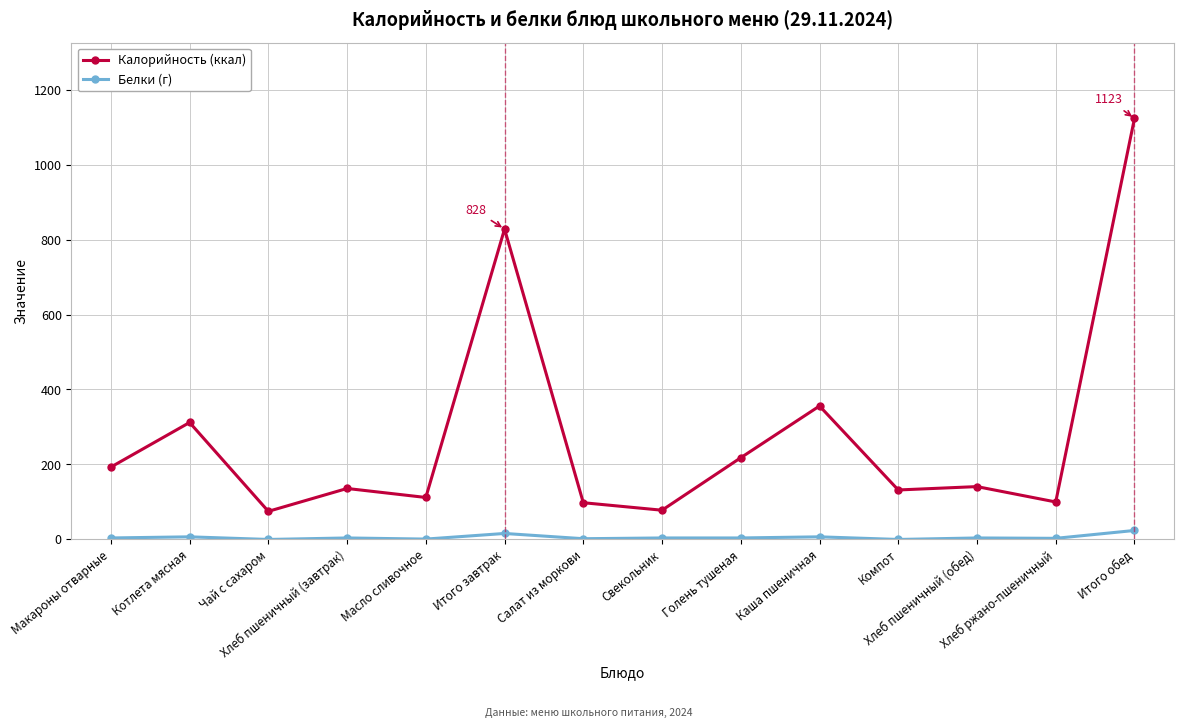

True or false: Калорийность (ккал) has more than 0 interior local peaks.

True